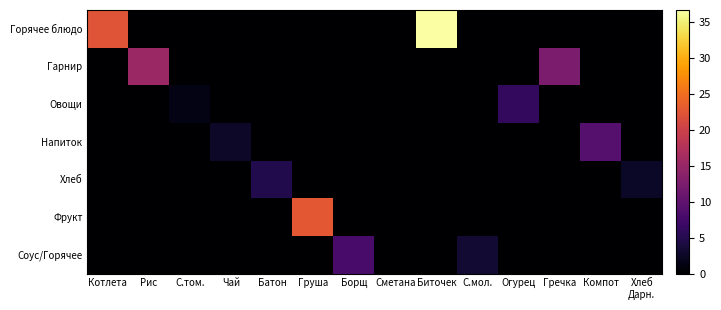

At which category is the sum across all series the highest?

Биточек